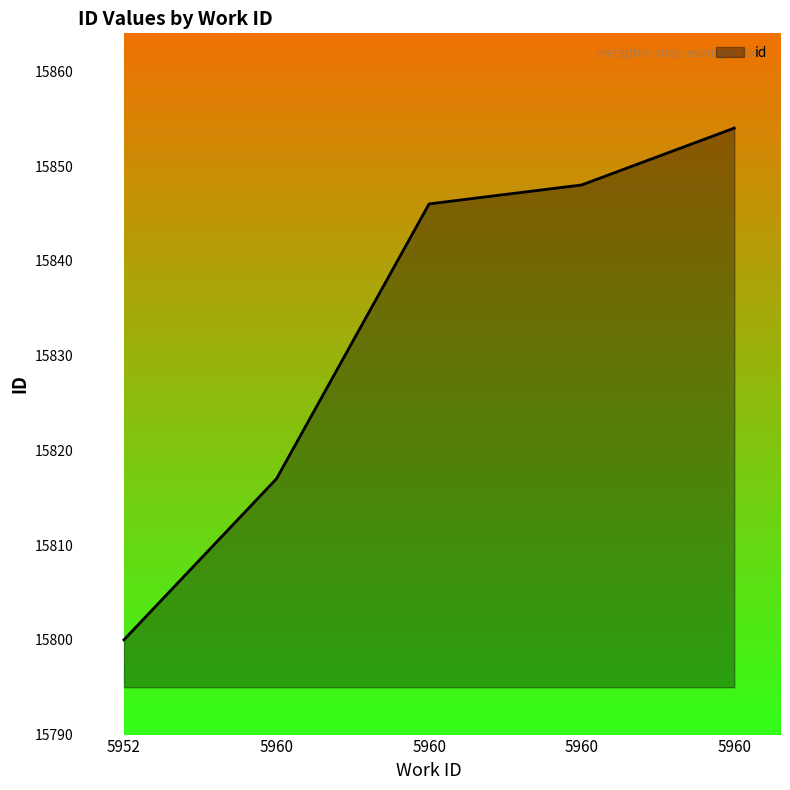

Where does the data first go above 15846?

5960